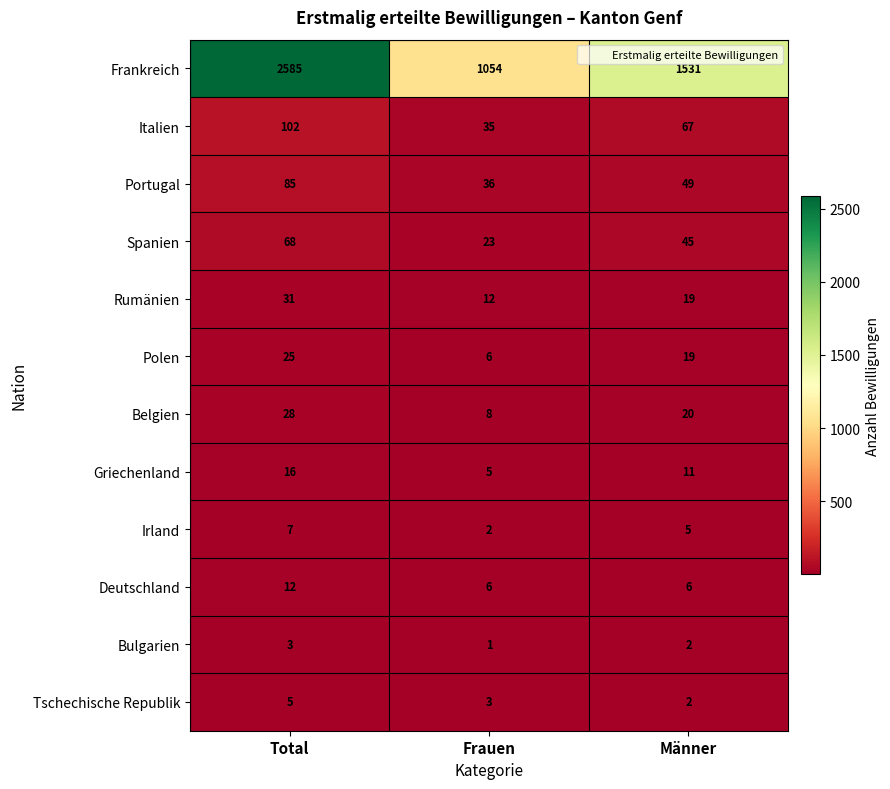

What is the sum of all Portugal values?

170